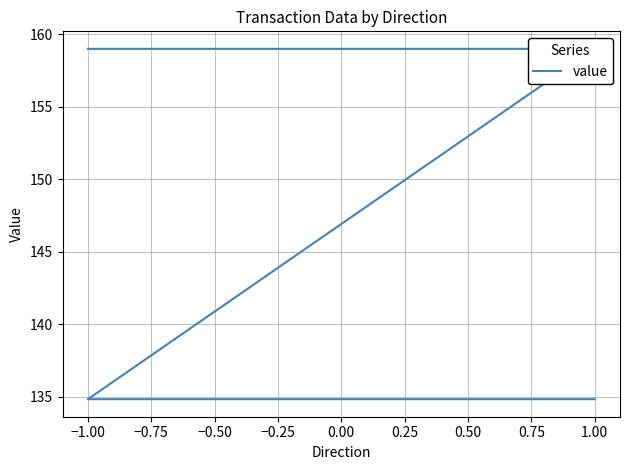

What is the difference between the values at −1.00 and −0.50?

24.2